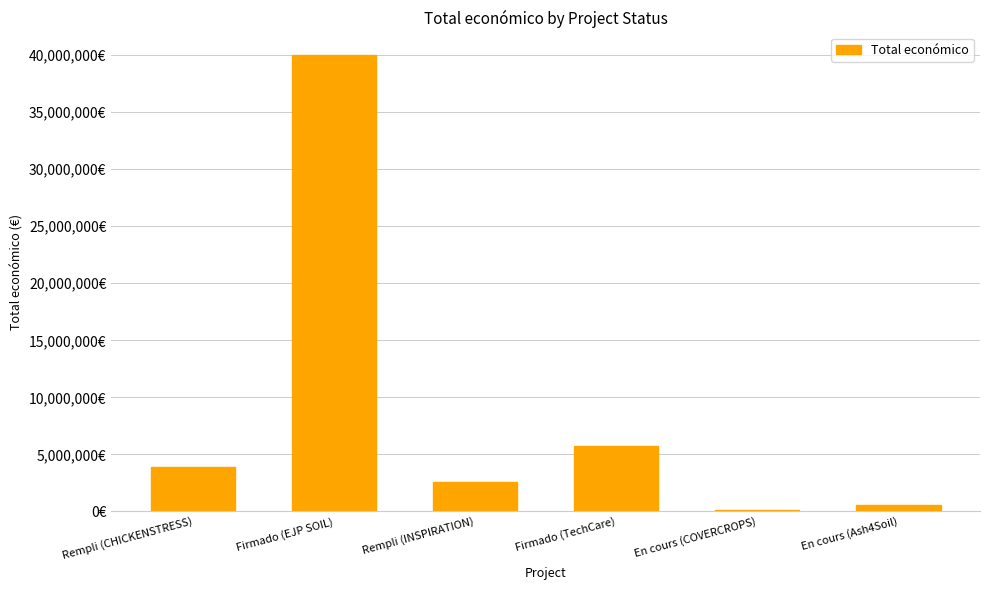

Are the bars horizontal?

No